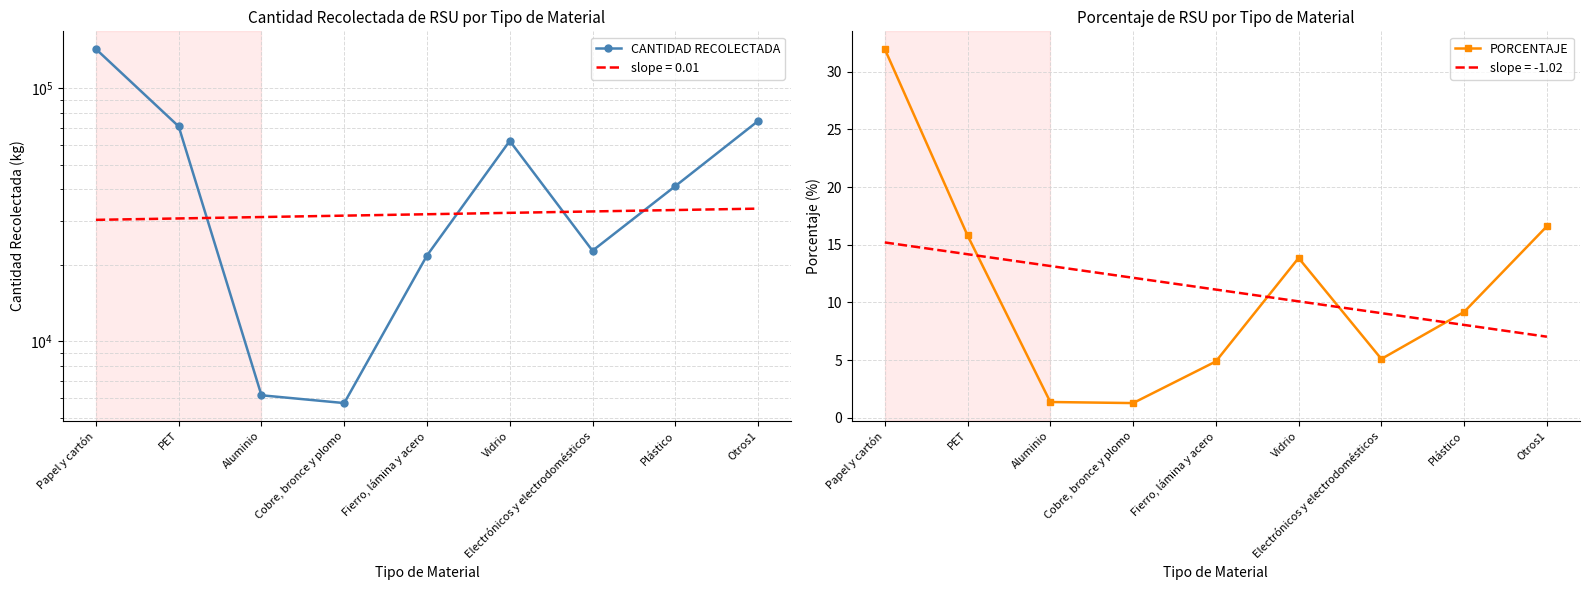

What is the difference between the maximum and minimum values in the PORCENTAJE series?

30.7